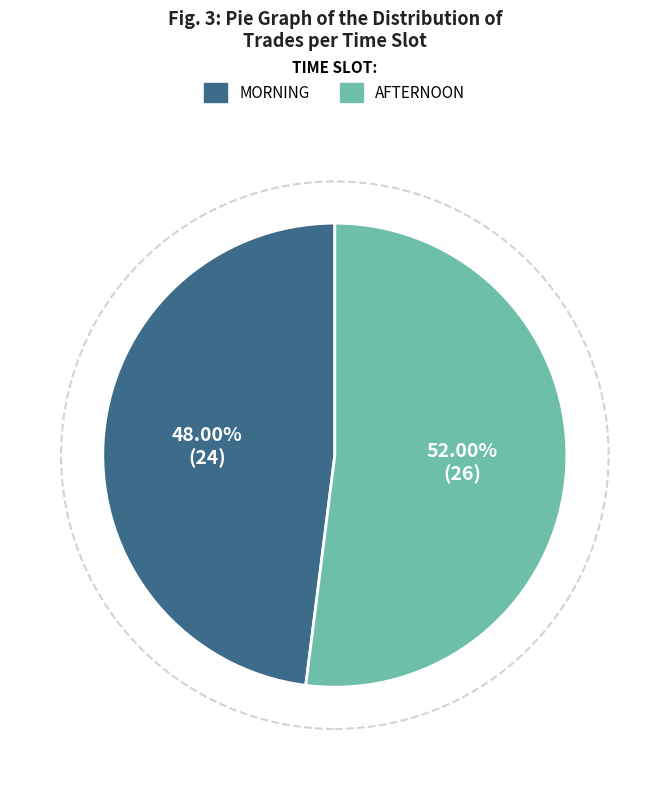

Is there a majority slice in this chart?

Yes